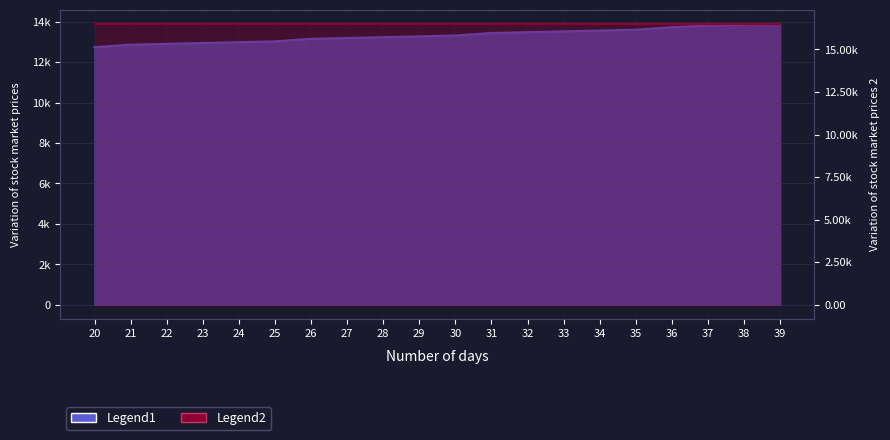

The value at 21 is 23108.5. True or false?

False